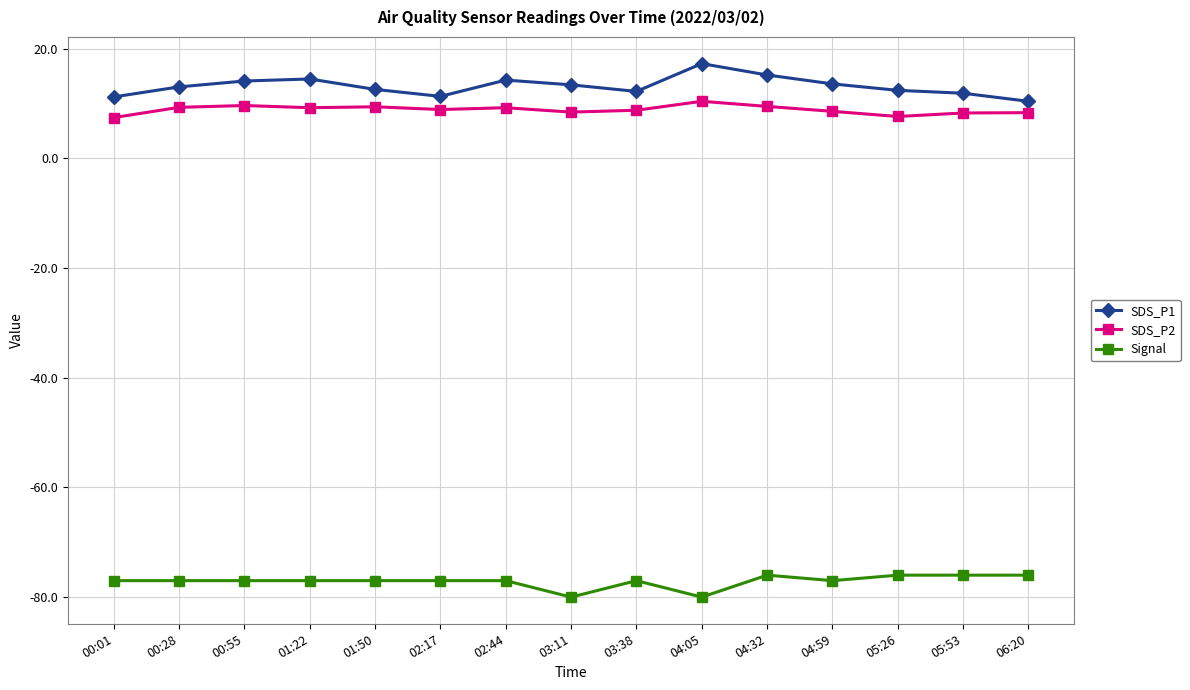

What is the minimum value shown in the chart?

-80.0